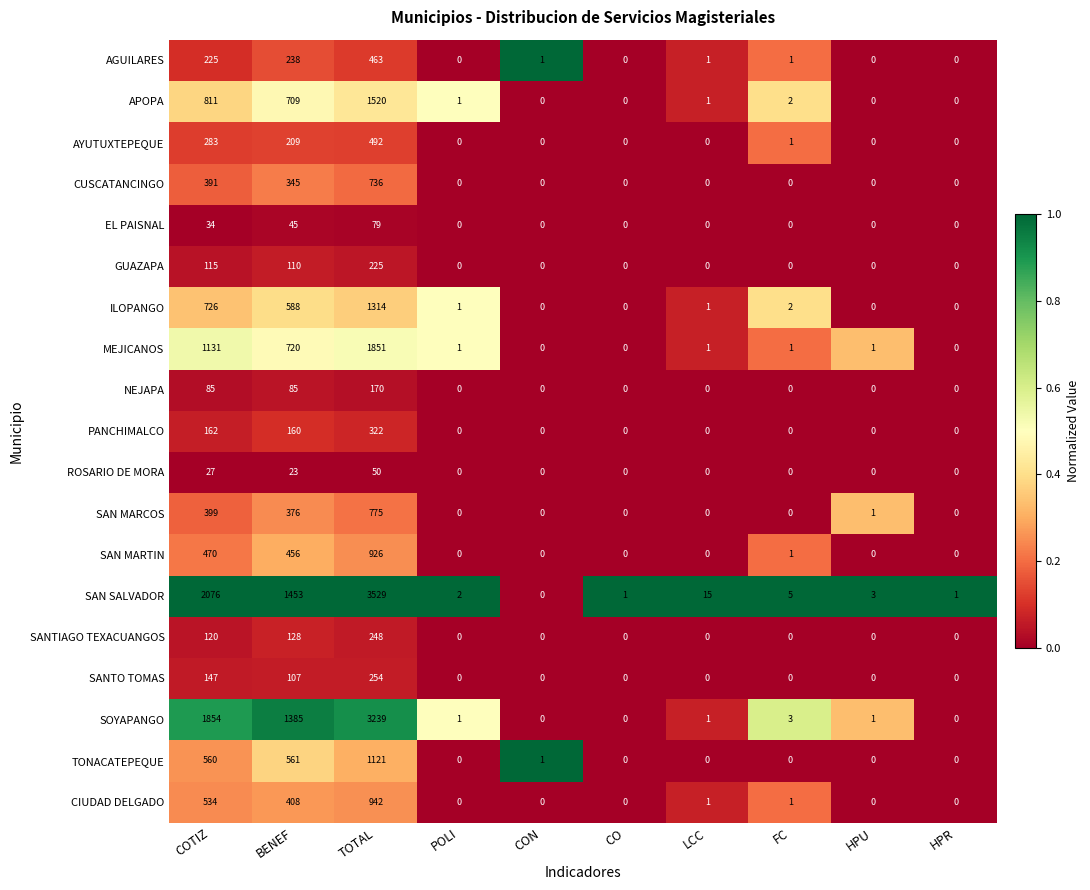

At which label does TONACATEPEQUE reach its peak?

TOTAL